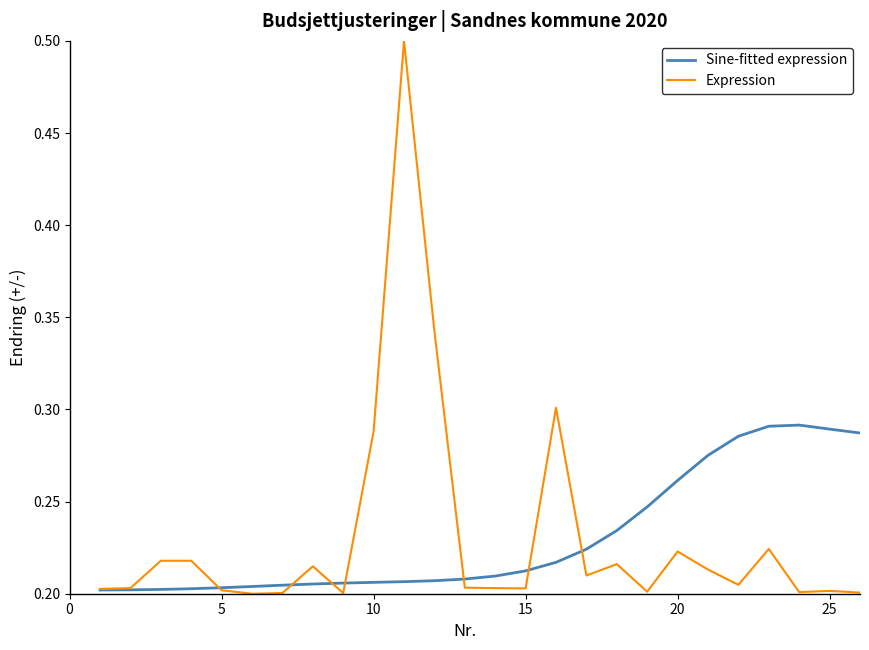

List the series in order of their peak value, lowest first.

Sine-fitted expression, Expression